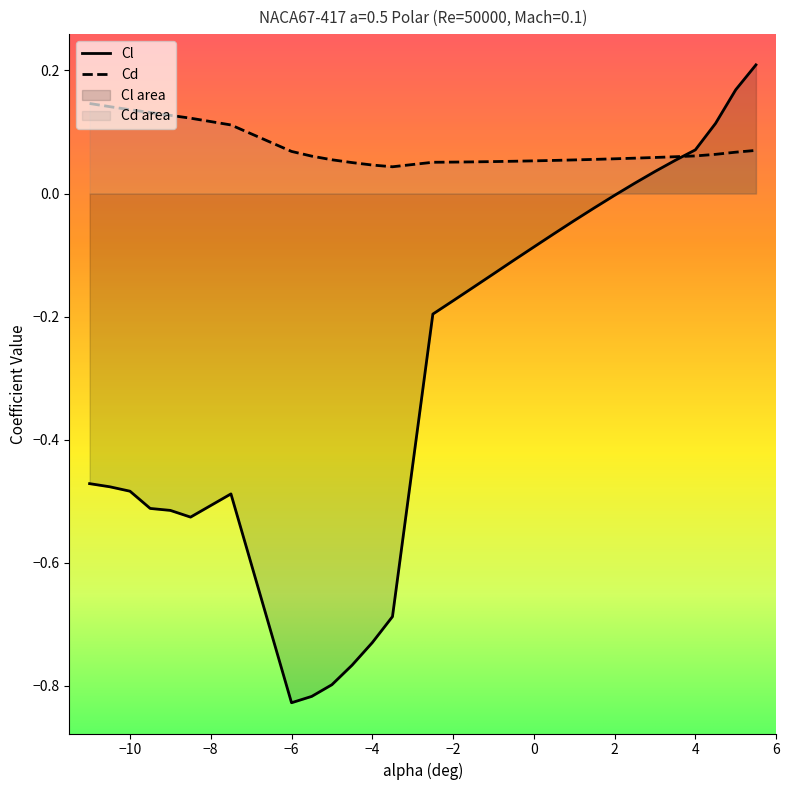

What are all the series names shown in the legend?

Cl, Cd